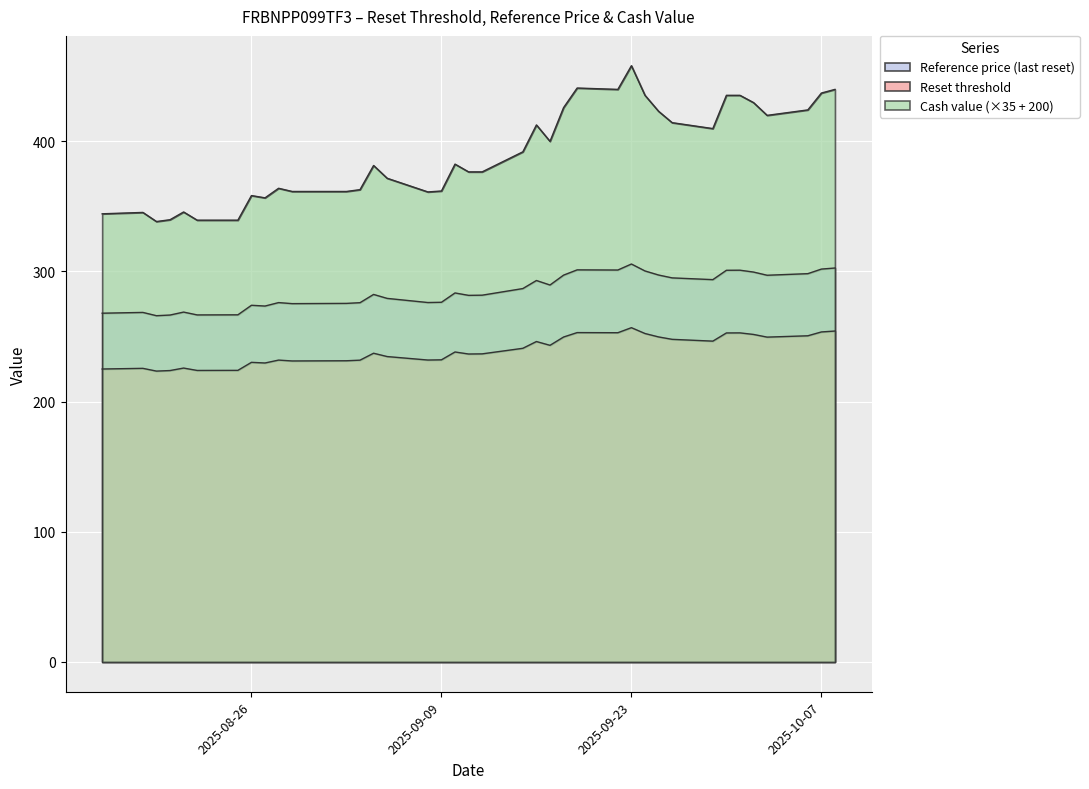

Reading right to left, list all the values displayed in this chart.

Reset threshold: 2025-10-08=254.2	2025-10-07=253.5	2025-10-06=250.5	2025-10-03=249.5	2025-10-02=251.5	2025-10-01=252.7	2025-09-30=252.7	2025-09-29=246.4	2025-09-26=247.8	2025-09-25=249.6	2025-09-24=252.3	2025-09-23=256.7	2025-09-22=252.9	2025-09-19=253.0	2025-09-18=249.6	2025-09-17=243.2	2025-09-16=246.1	2025-09-15=240.9	2025-09-12=236.6	2025-09-11=236.5	2025-09-10=238.1	2025-09-09=232.0	2025-09-08=231.9	2025-09-05=234.6	2025-09-04=237.1	2025-09-03=231.8	2025-09-02=231.3	2025-08-29=231.2	2025-08-28=231.8	2025-08-27=229.6	2025-08-26=230.1	2025-08-25=224.0	2025-08-22=223.9	2025-08-21=225.7	2025-08-20=223.8	2025-08-19=223.4	2025-08-18=225.5	2025-08-15=225.0
Reference price (last reset): 2025-10-08=302.6	2025-10-07=301.7	2025-10-06=298.2	2025-10-03=297.0	2025-10-02=299.4	2025-10-01=300.9	2025-09-30=300.8	2025-09-29=293.6	2025-09-26=295.0	2025-09-25=297.2	2025-09-24=300.3	2025-09-23=305.6	2025-09-22=301.0	2025-09-19=301.1	2025-09-18=297.1	2025-09-17=289.5	2025-09-16=293.0	2025-09-15=286.8	2025-09-12=281.7	2025-09-11=281.6	2025-09-10=283.4	2025-09-09=276.2	2025-09-08=276.1	2025-09-05=279.2	2025-09-04=282.3	2025-09-03=275.9	2025-09-02=275.4	2025-08-29=275.2	2025-08-28=276.0	2025-08-27=273.4	2025-08-26=273.9	2025-08-25=266.6	2025-08-22=266.5	2025-08-21=268.7	2025-08-20=266.4	2025-08-19=265.9	2025-08-18=268.4	2025-08-15=267.9
Cash value: 2025-10-08=439.8	2025-10-07=436.9	2025-10-06=424.0	2025-10-03=419.8	2025-10-02=429.6	2025-10-01=435.2	2025-09-30=435.2	2025-09-29=409.6	2025-09-26=414.2	2025-09-25=423.0	2025-09-24=435.2	2025-09-23=457.9	2025-09-22=439.8	2025-09-19=440.8	2025-09-18=425.8	2025-09-17=399.9	2025-09-16=412.5	2025-09-15=391.8	2025-09-12=376.4	2025-09-11=376.4	2025-09-10=382.4	2025-09-09=361.7	2025-09-08=361.0	2025-09-05=371.5	2025-09-04=381.3	2025-09-03=362.8	2025-09-02=361.4	2025-08-29=361.4	2025-08-28=363.8	2025-08-27=356.4	2025-08-26=358.2	2025-08-25=339.3	2025-08-22=339.3	2025-08-21=345.6	2025-08-20=339.6	2025-08-19=338.2	2025-08-18=345.2	2025-08-15=344.2